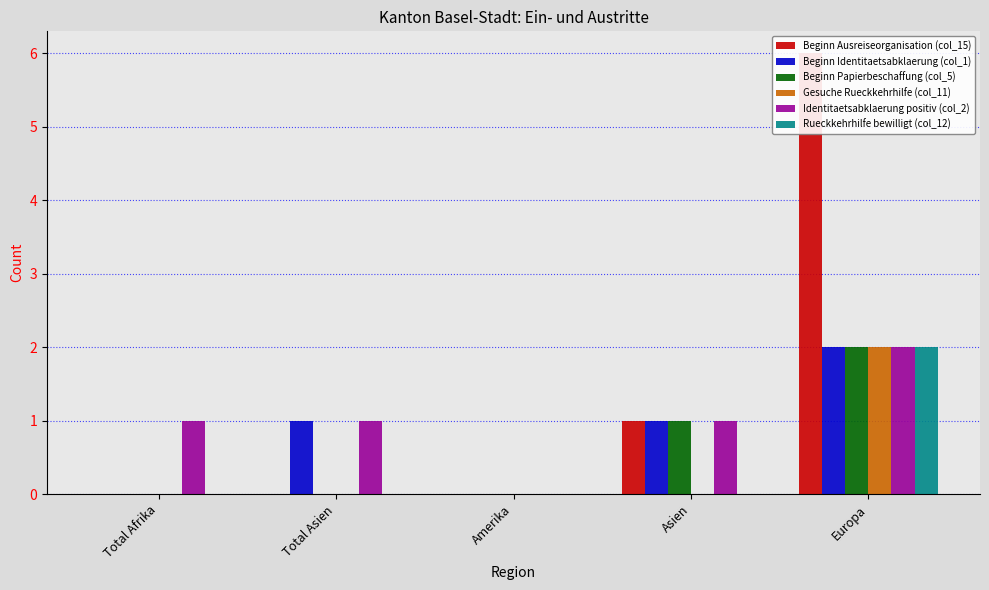

At which label does Identitaetsabklaerung positiv (col_2) first exceed 1?

Europa